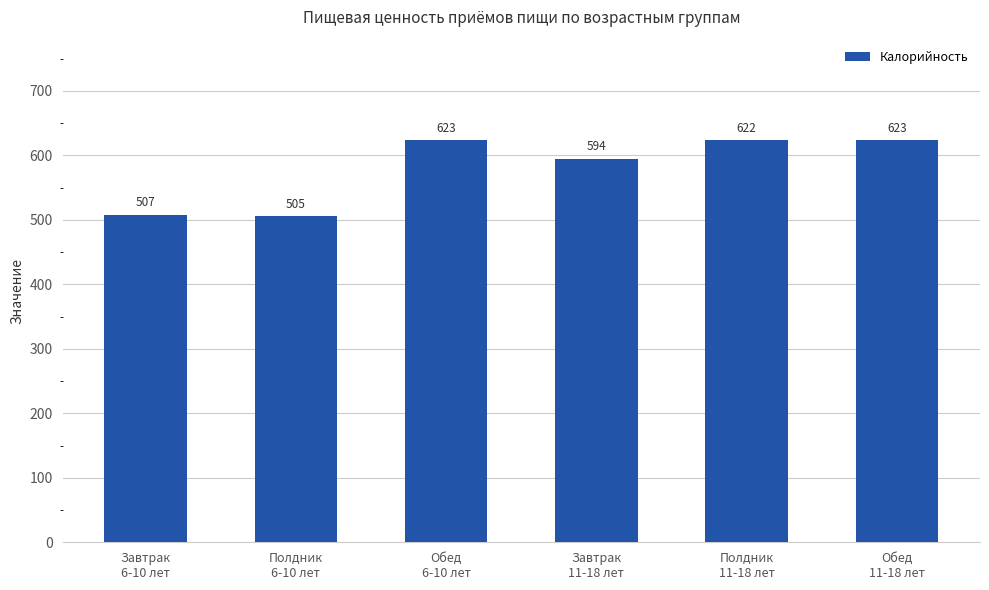

What value does the data have at Обед
6-10 лет?

623.4